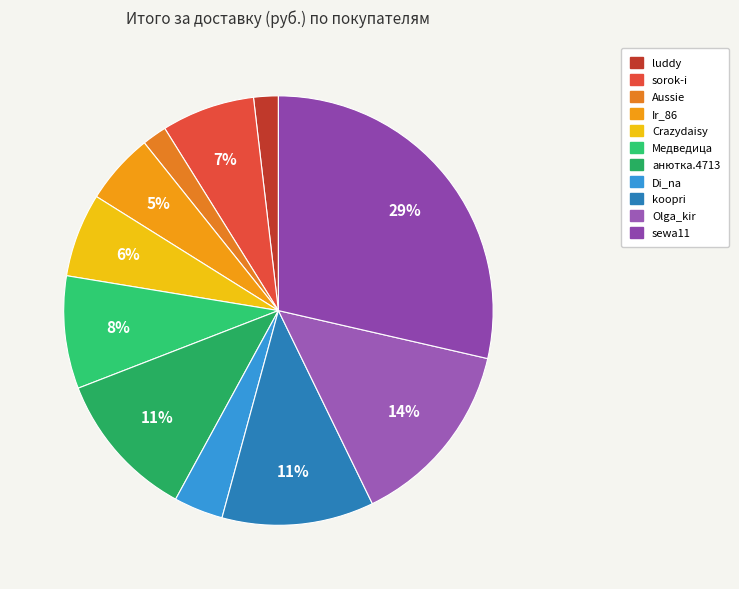

How many segments does this pie chart have?

11